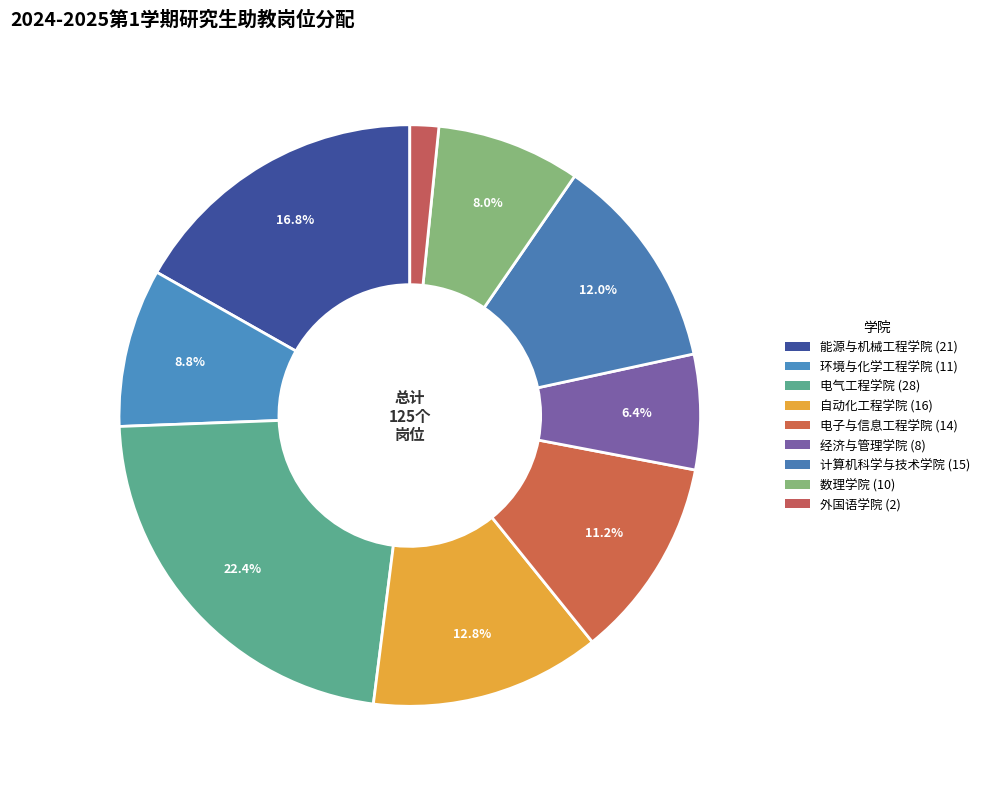

How many slices are in this pie chart?

9